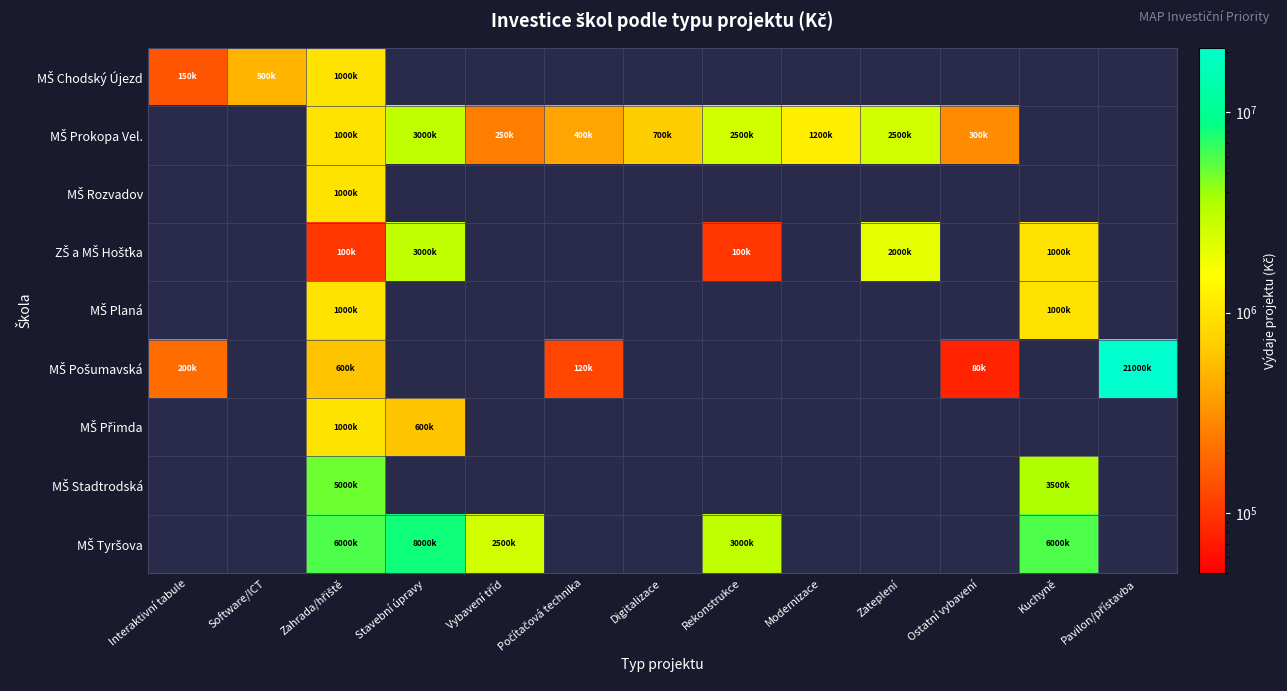

What is the greatest value displayed?

21000000.0